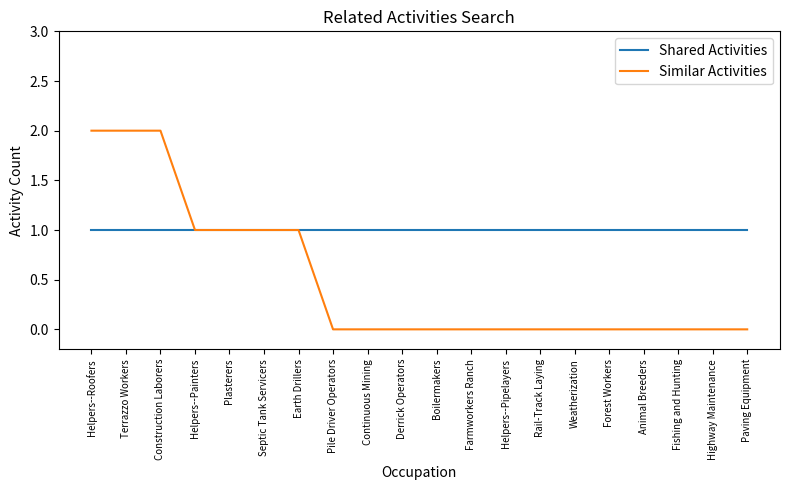

Does the chart display data point markers on the line(s)?

No